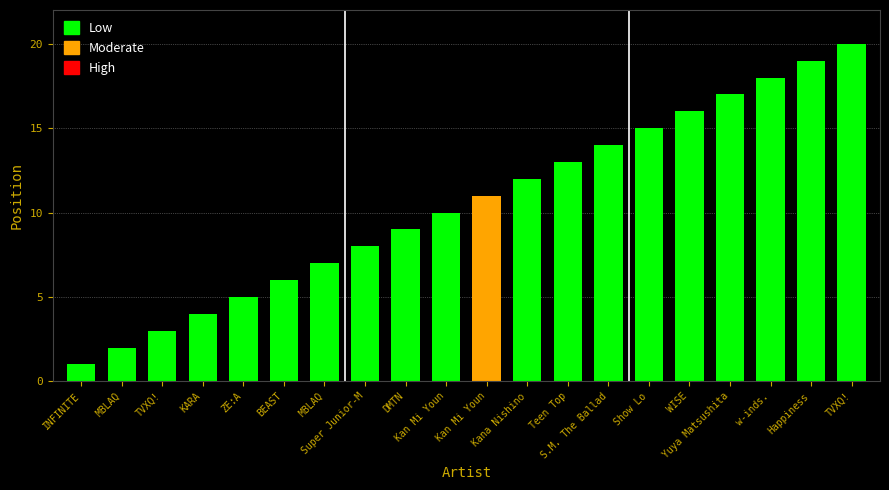

Which category has the lowest value across all series?

INFINITE